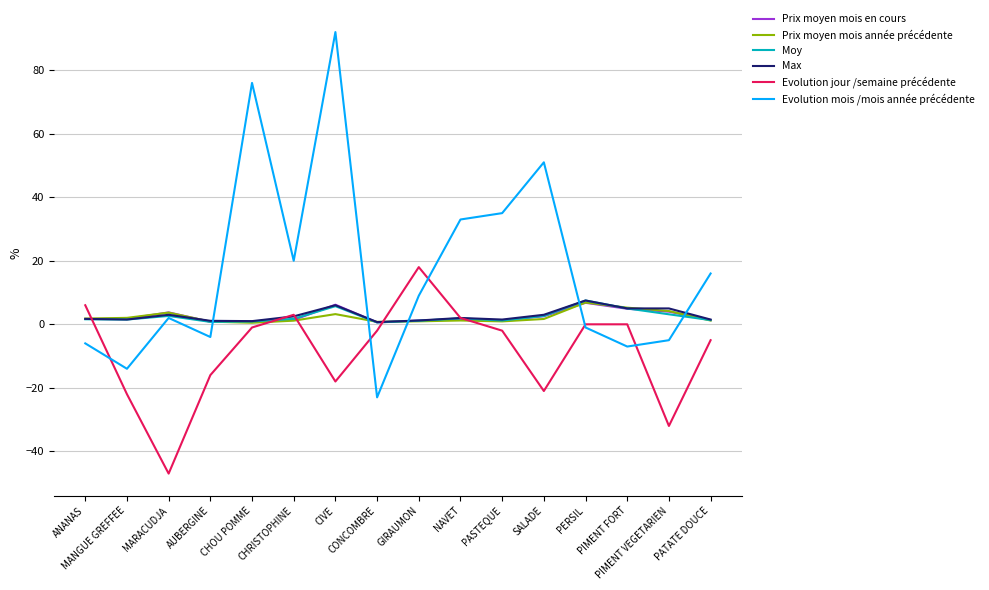

Which series has the largest range (max minus min)?

Evolution mois /mois année précédente